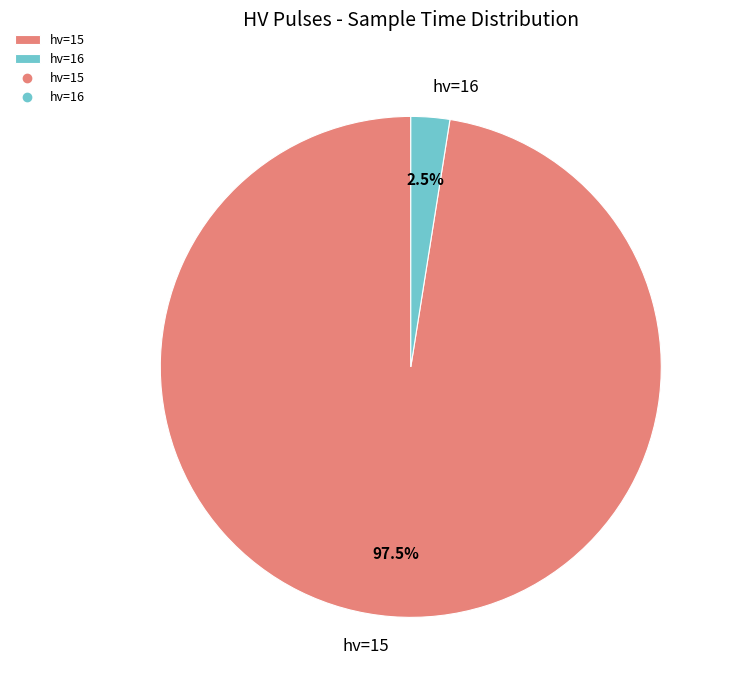

What is the ratio of the value at hv=15 to the value at hv=16?

39.0